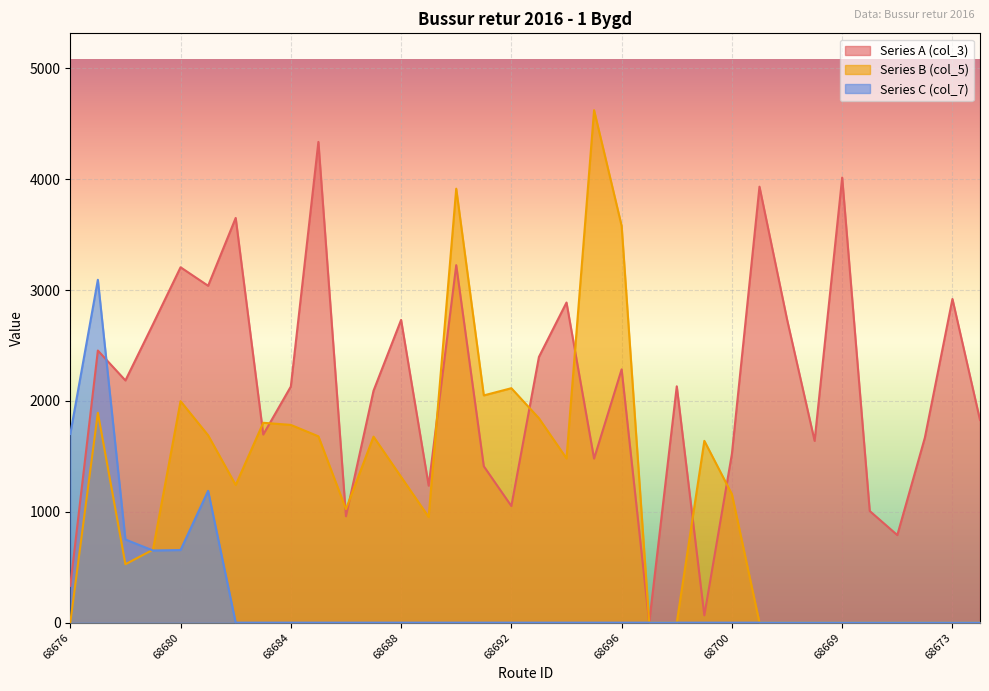

Where is Series A (col_3) nearest to the value 2168?

68678